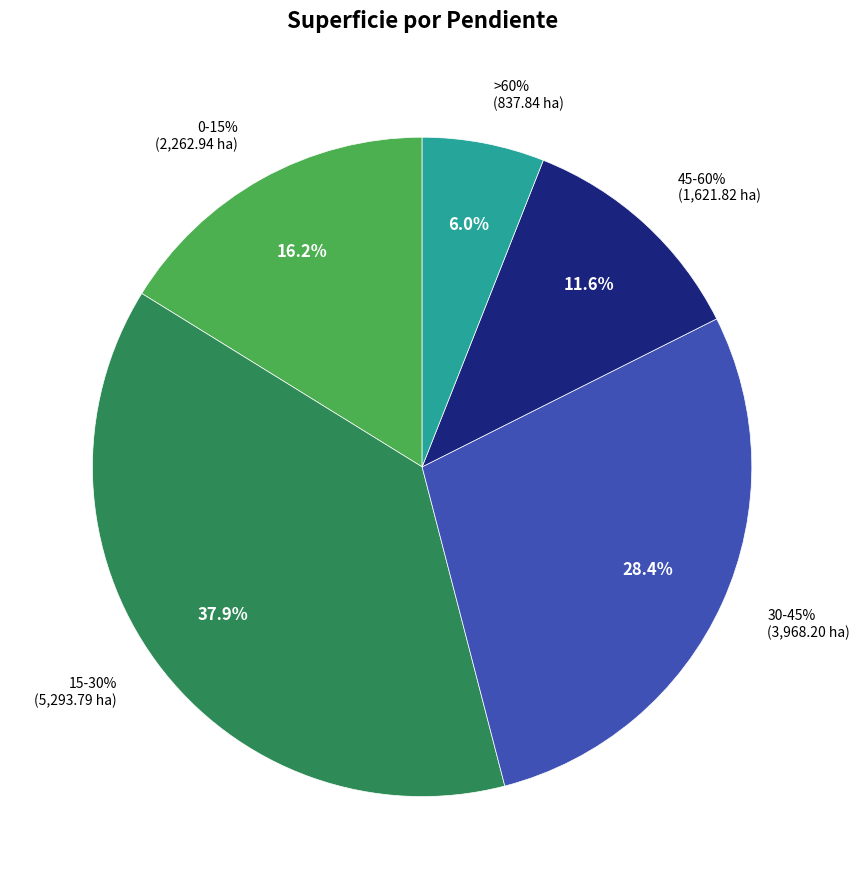

What percentage is the 45-60% slice, to the nearest percent?

12%